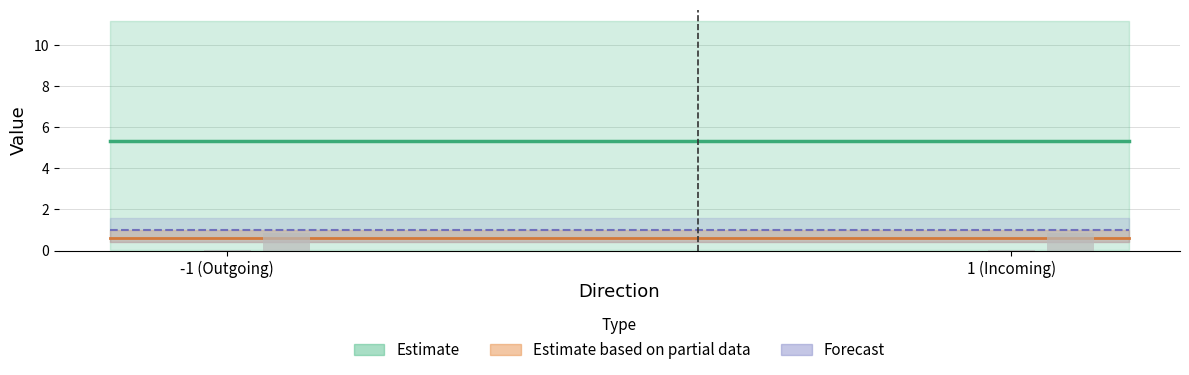

What is the sum of all values?

1.7